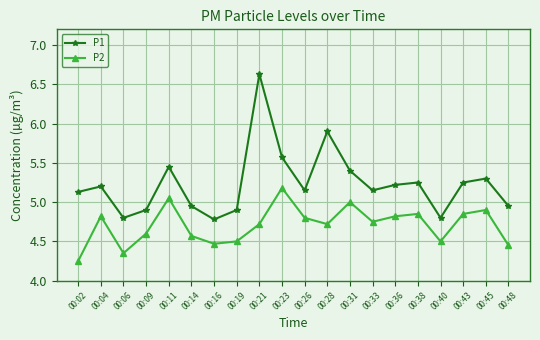

The value of P1 at 00:16 is 4.8. True or false?

True